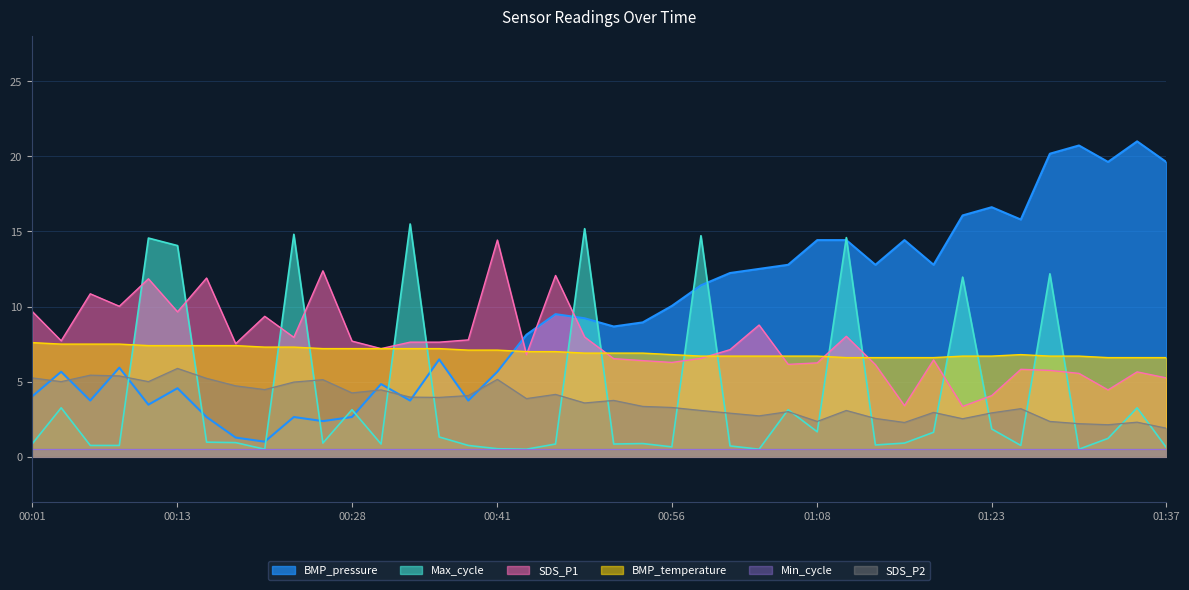

Which series has the largest total across all categories?

BMP_pressure